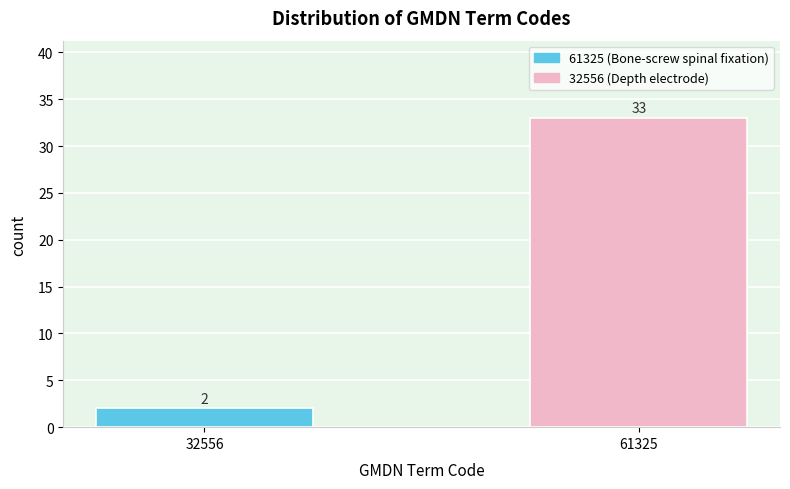

Reading right to left, list all the values displayed in this chart.

61325=33	32556=2